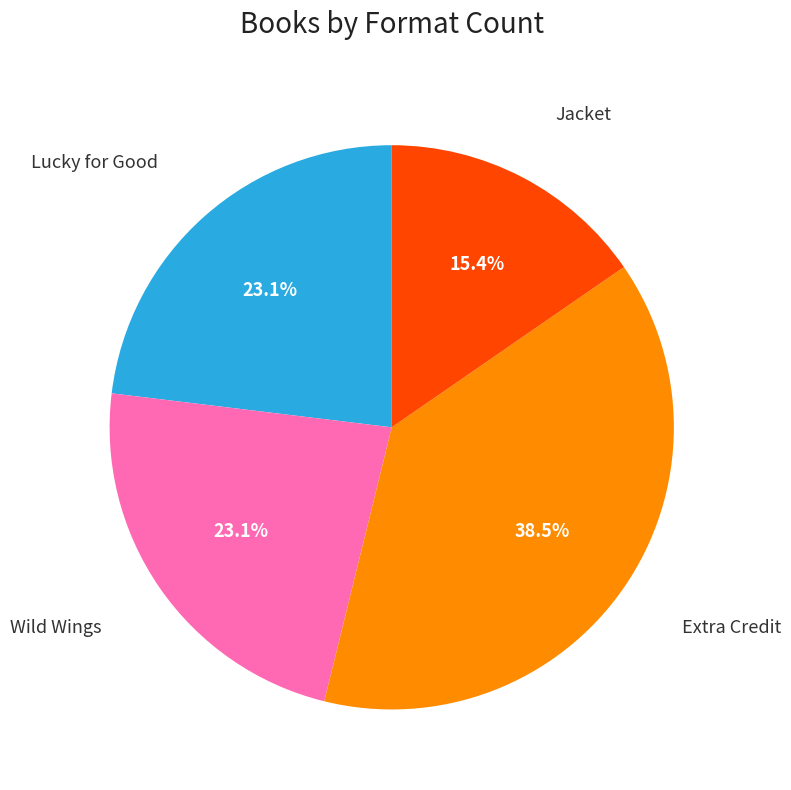

What is the largest slice in the pie chart?

Extra Credit